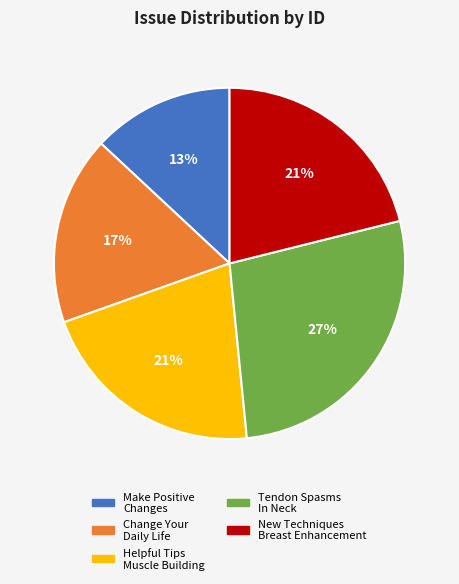

To the nearest percent, what is the average slice percentage?

20%